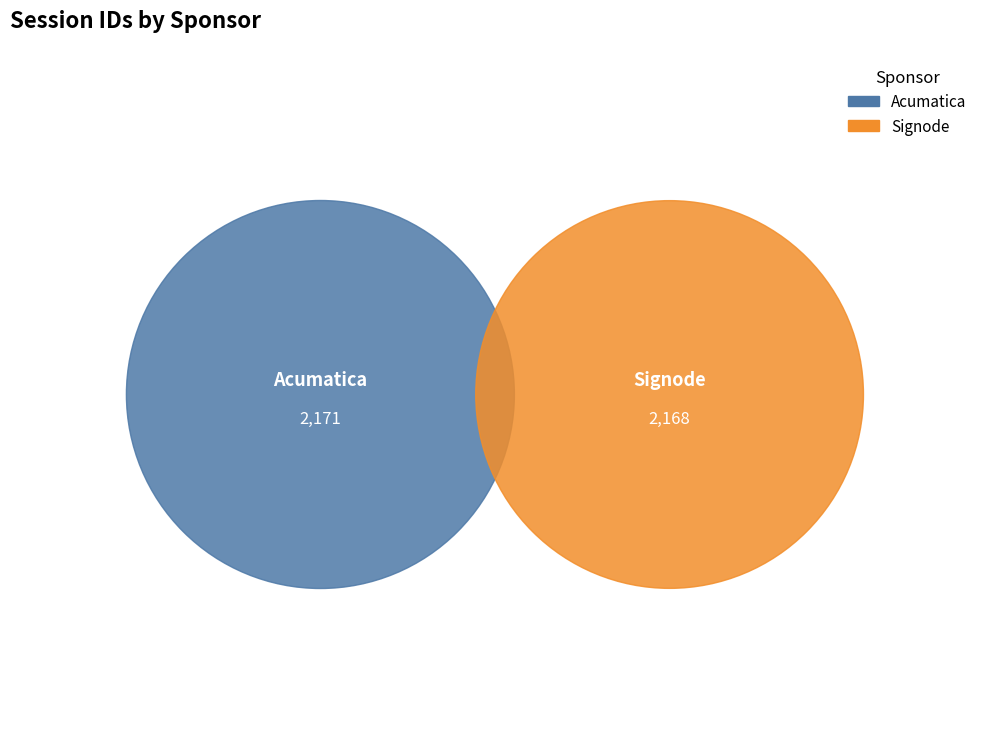

Rank the categories by value from lowest to highest.

Signode, Acumatica